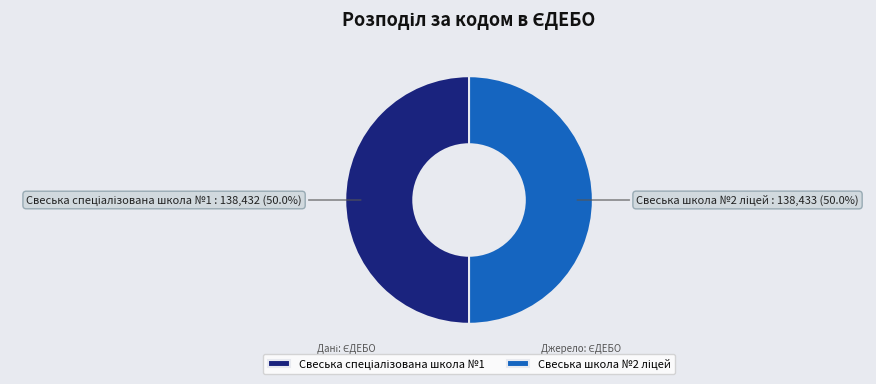

Combined, do Свеська спеціалізована школа №1 and Свеська школа №2 ліцей account for over 50%?

Yes